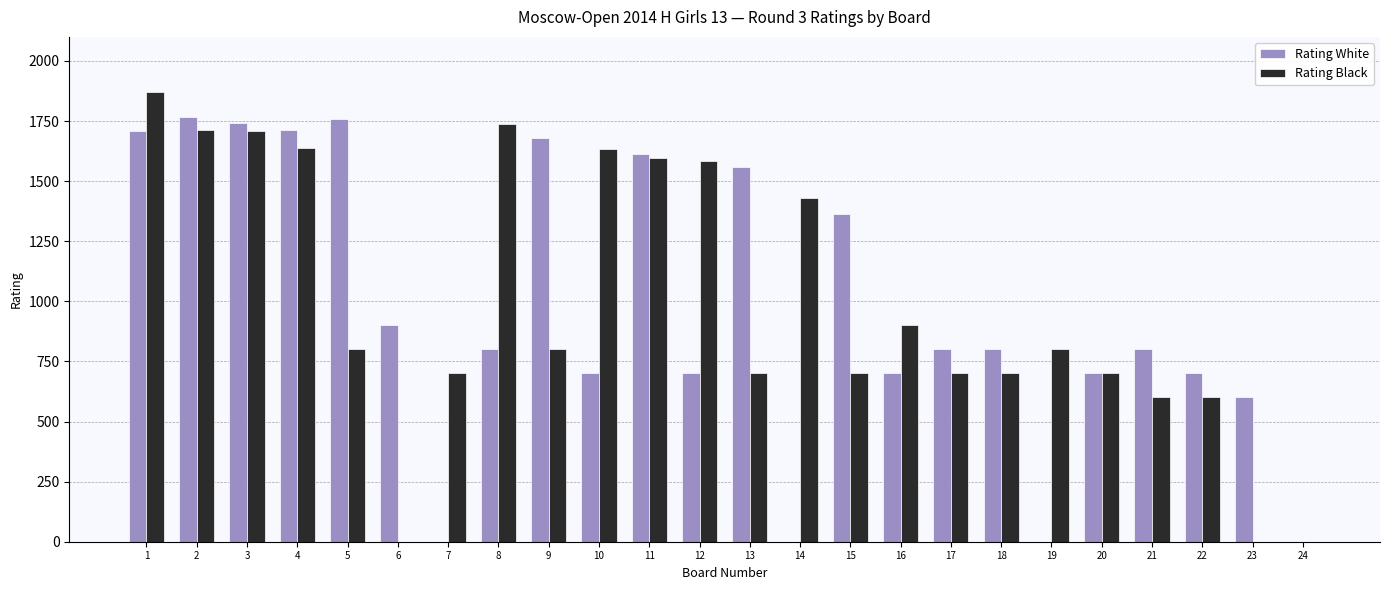

What is the sum of the Rating Black values at 10 and 23?

1634